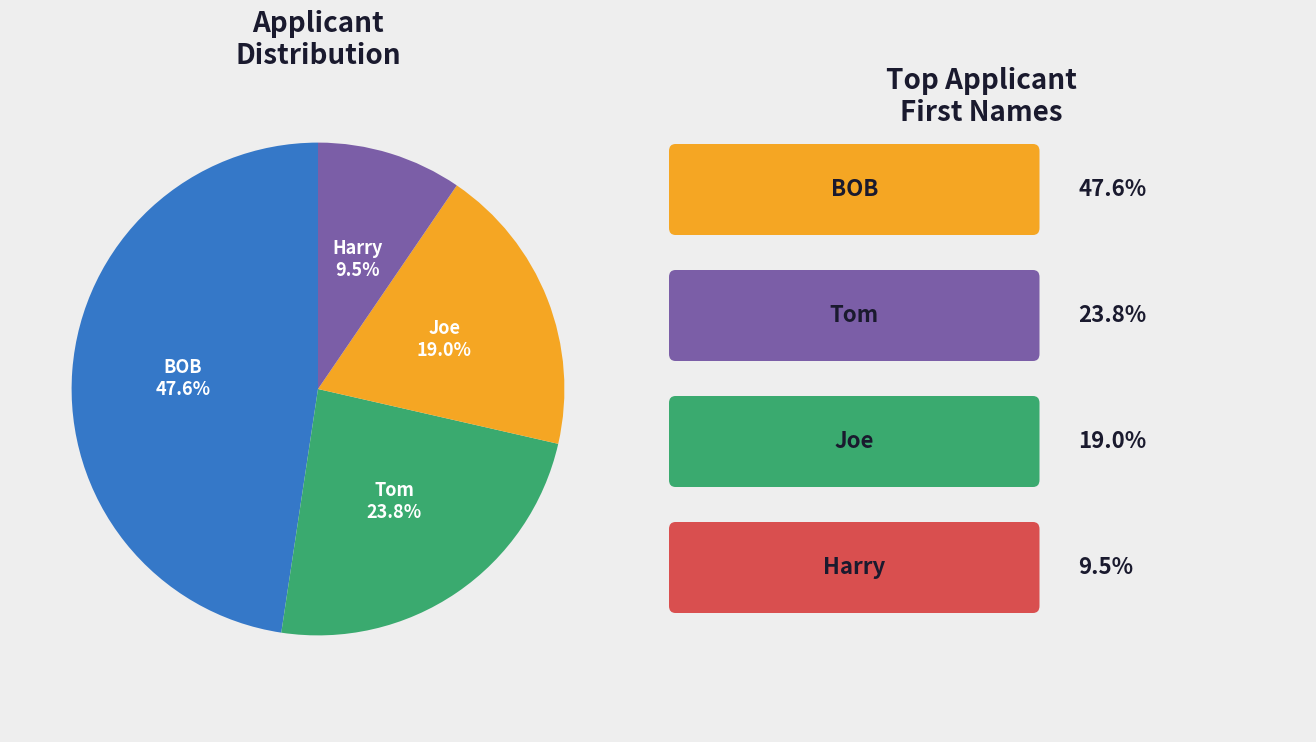

Is there any slice that represents more than half of the pie?

No